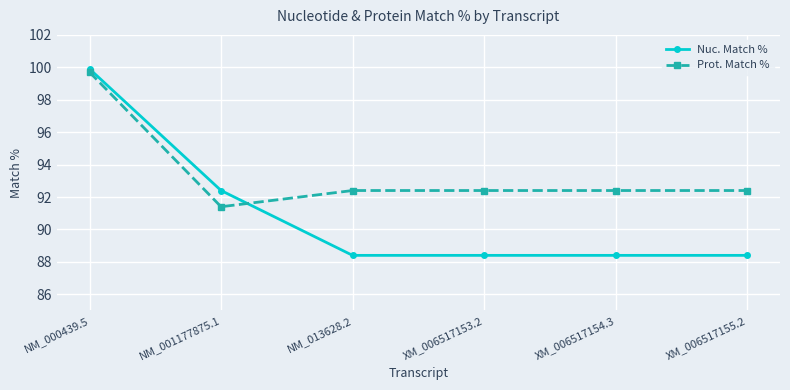

At how many categories does at least one series exceed 98?

1